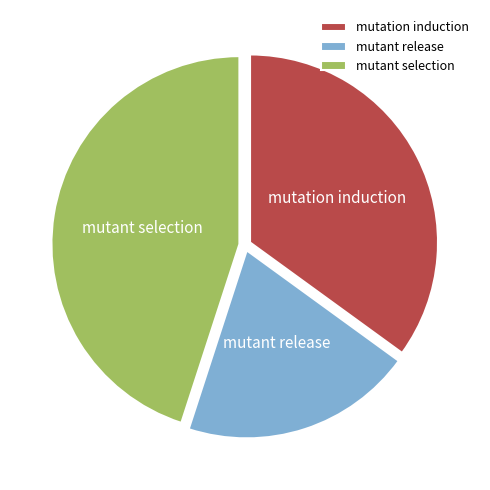

Do mutant release and mutation induction together represent more than half of the pie?

Yes